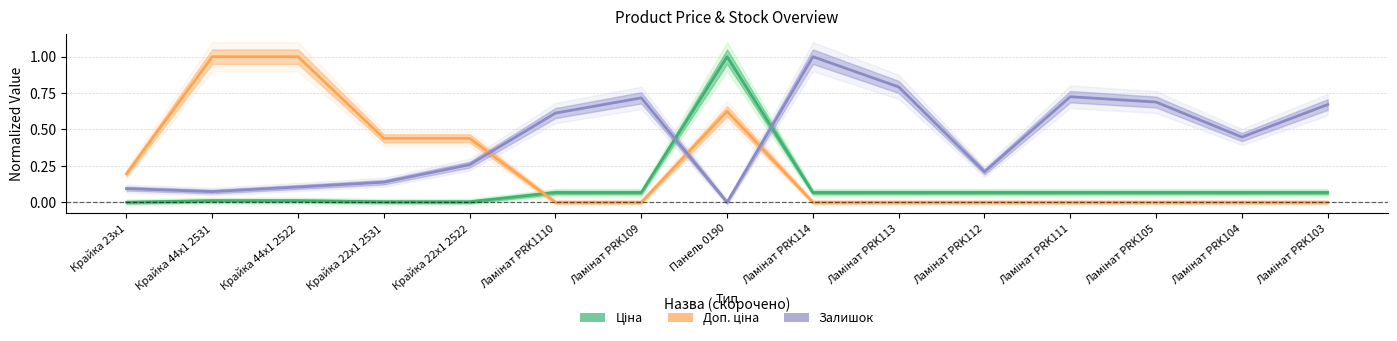

Is it true that Ціна equals 0.0 at Крайка 22x1 2522?

True